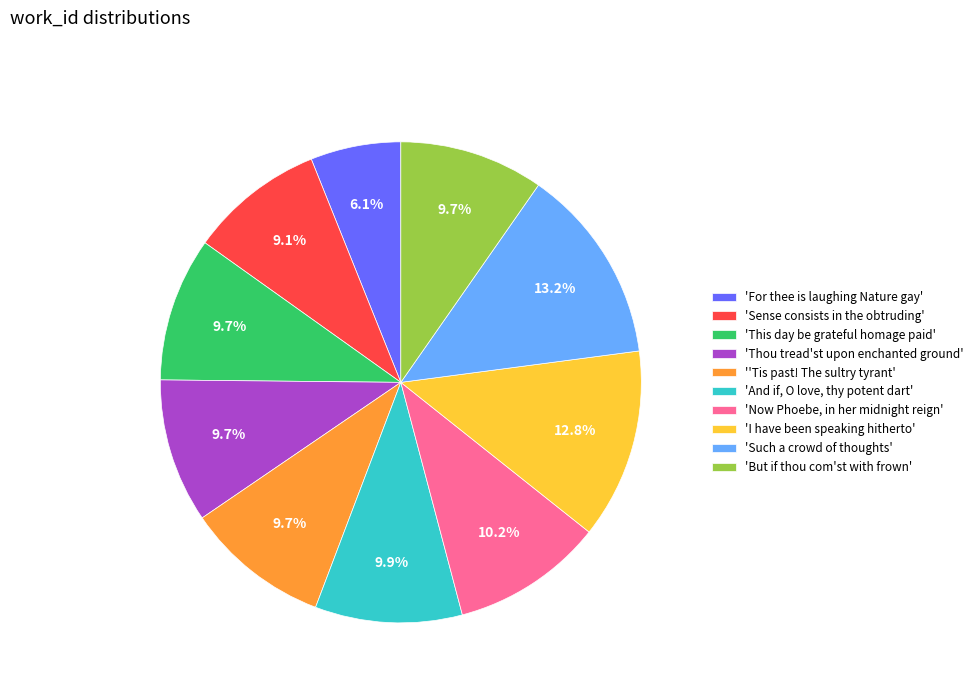

What is the ratio of the value at 'Thou tread'st upon enchanted ground' to the value at 'But if thou com'st with frown'?

1.0